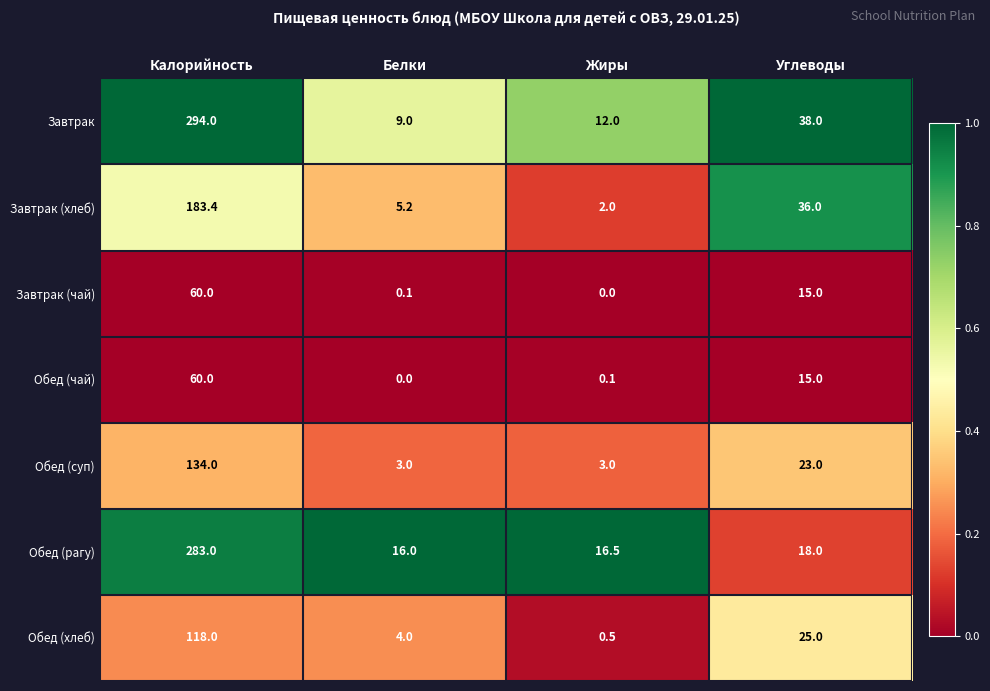

Which series has the largest total across all categories?

Завтрак